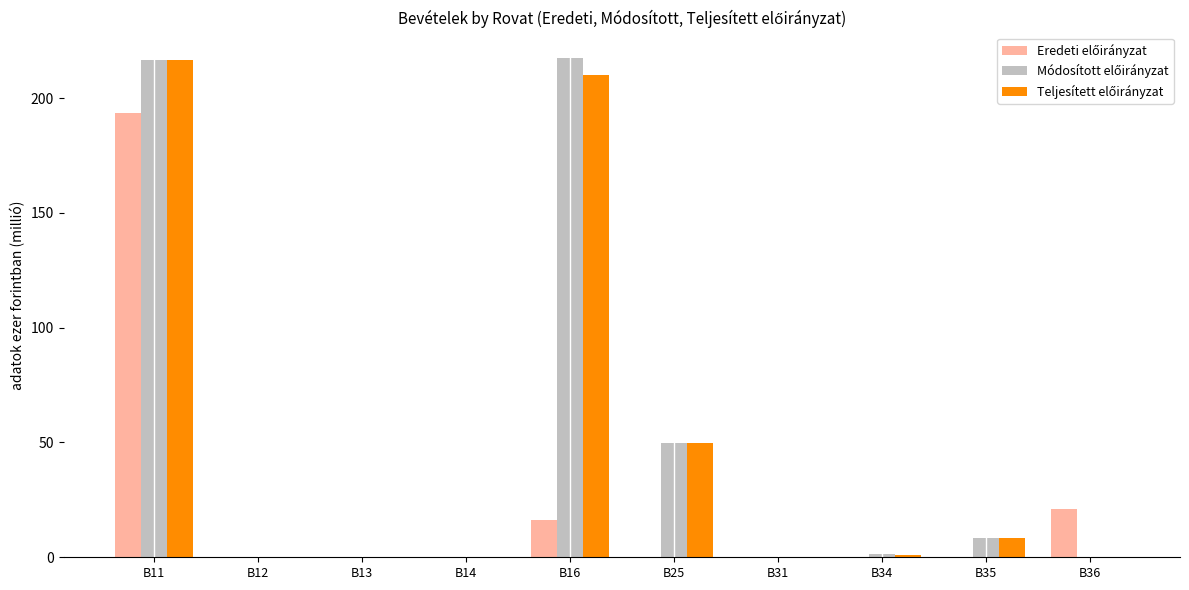

At which category is the sum across all series the highest?

B11